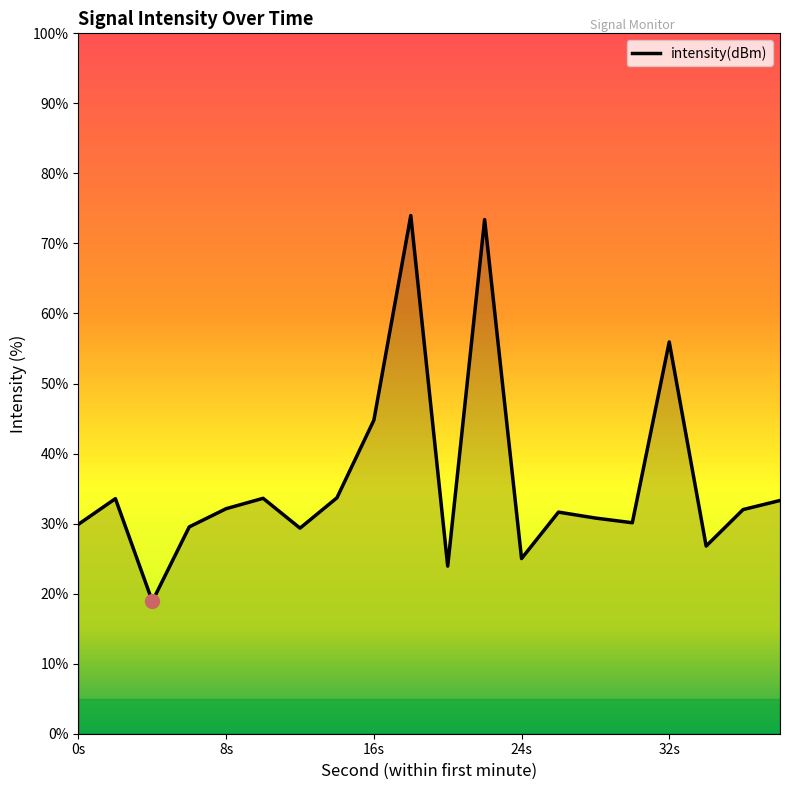

What is the maximum value shown in the chart?

74.0